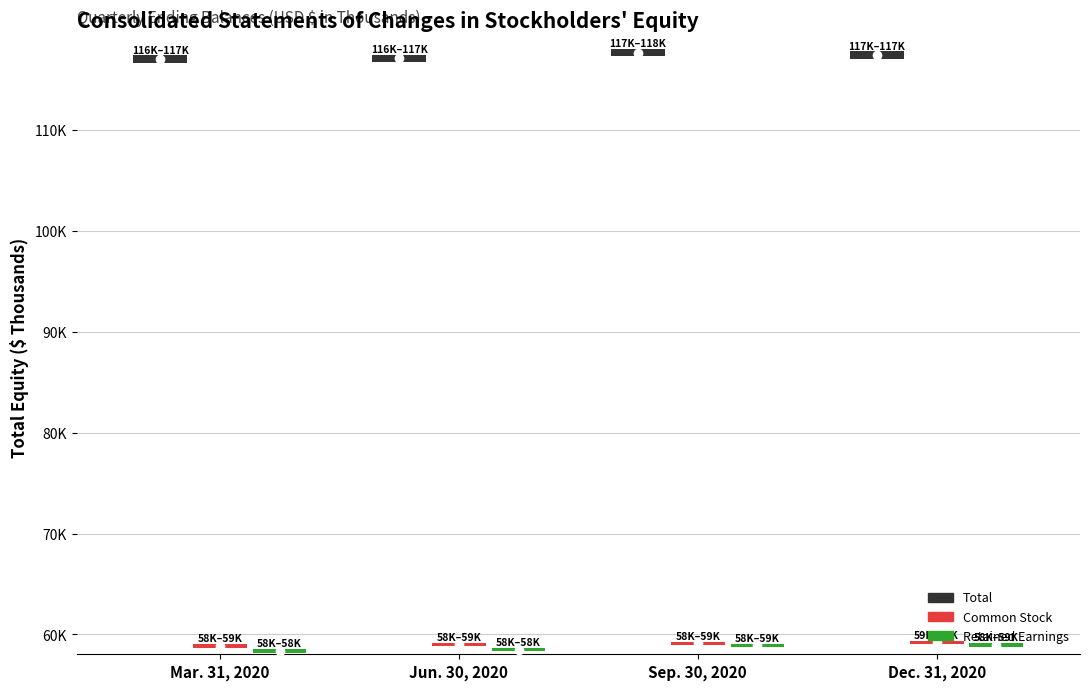

Reading left to right, what are all the values shown in this chart?

Total: 117410	117460	118053	117807
Common Stock: 59050	59181	59289	59397
Retained Earnings: 58534	58680	59084	59138